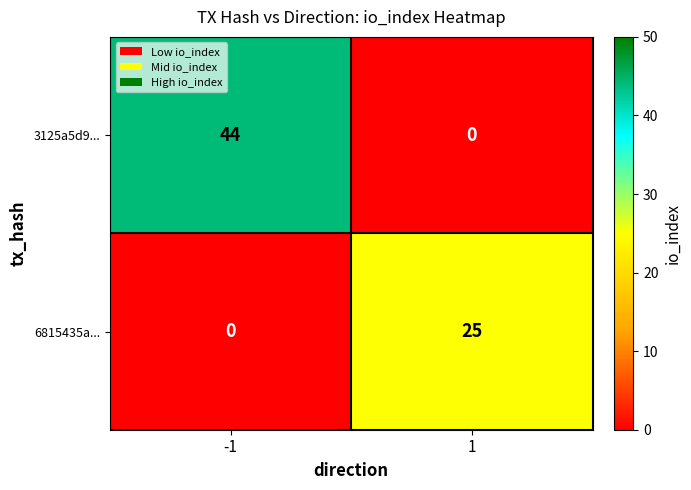

What is the spread (max minus min) of values at -1?

44